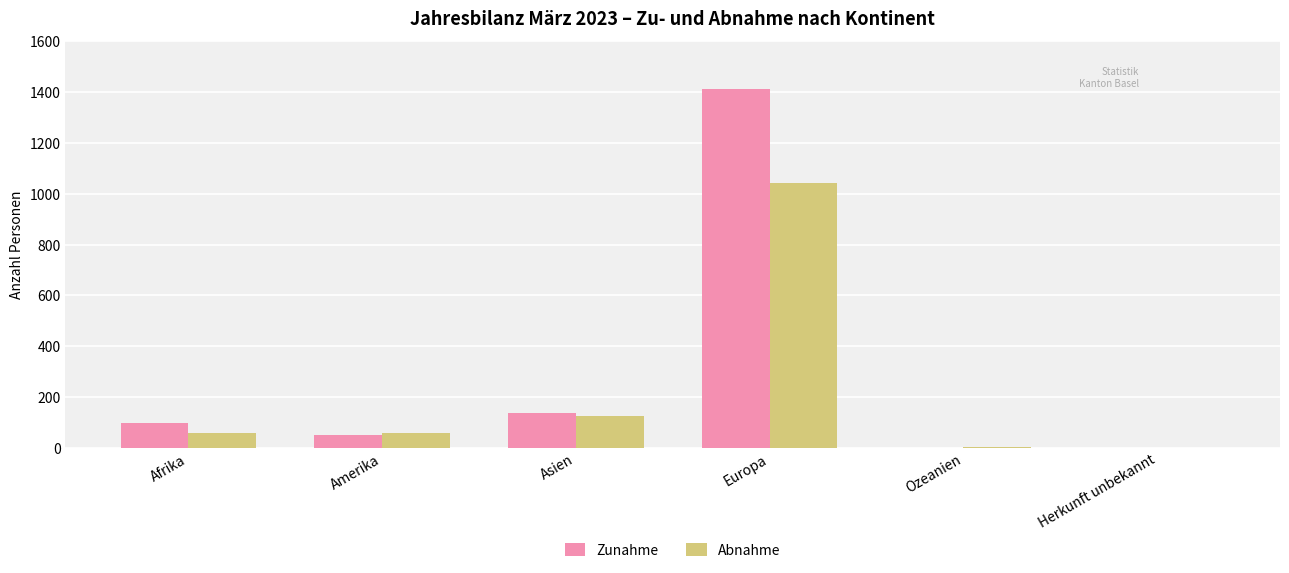

What is the sum of the Abnahme values at Ozeanien and Europa?

1046